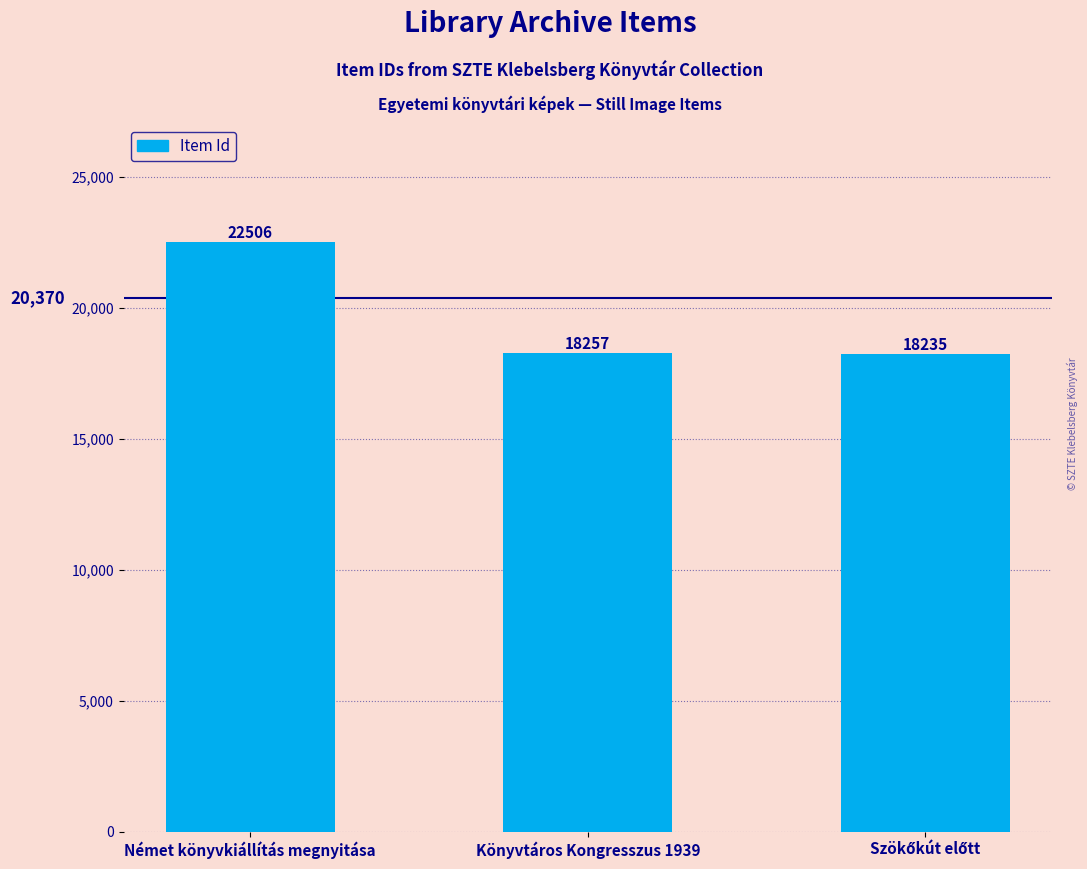

What is the difference between the maximum and minimum values?

4271